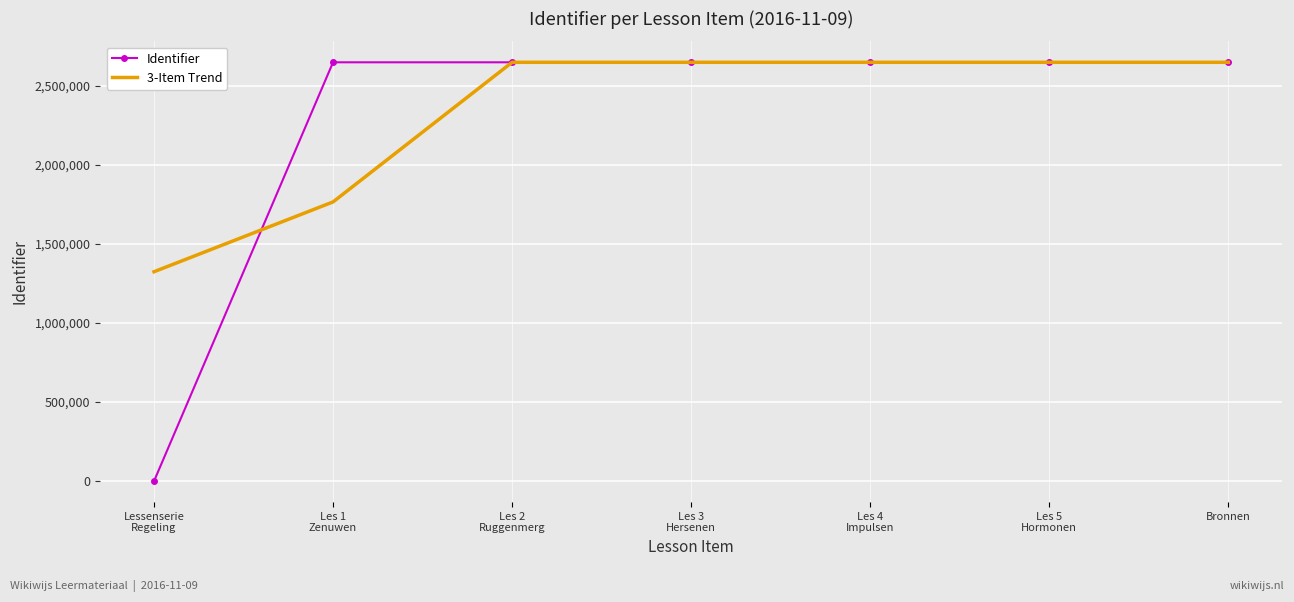

What is the maximum value for Identifier?

2649011.0